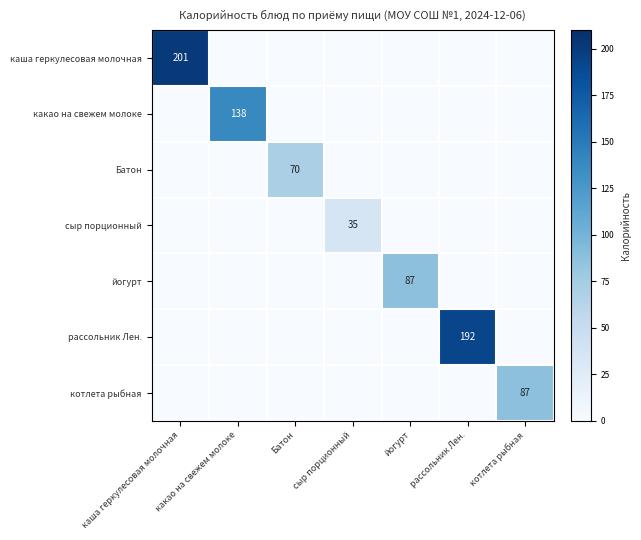

What is the total value across all series at Батон?

70.3